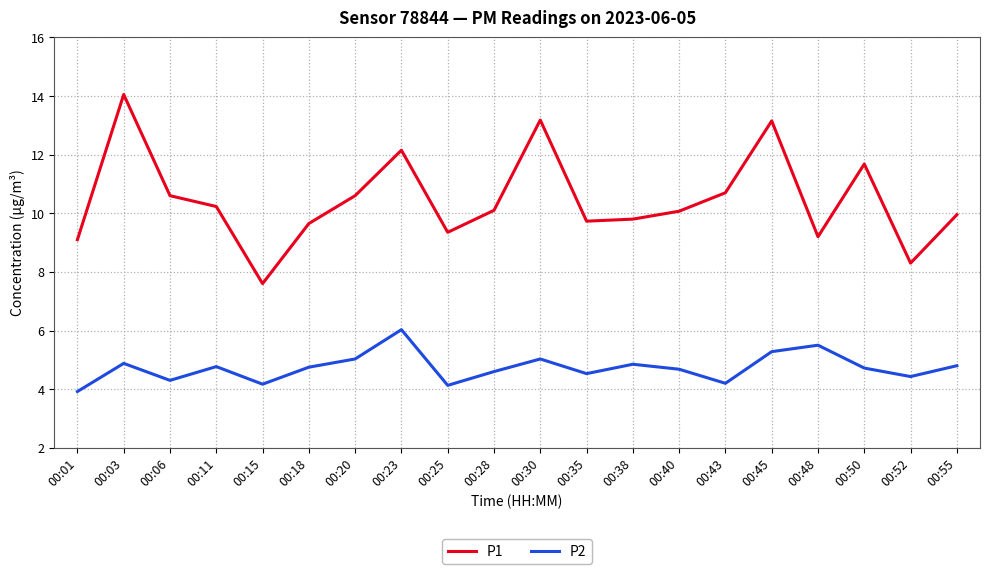

Which series has the largest total across all categories?

P1